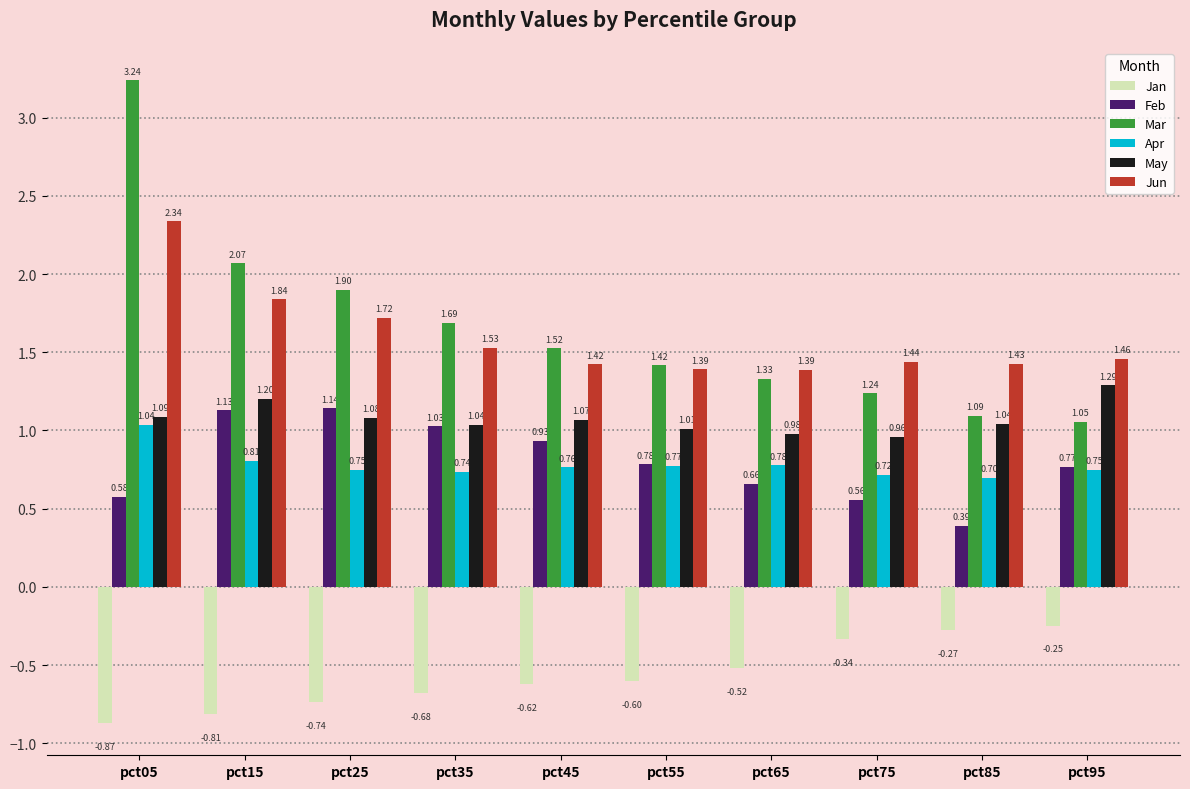

Between pct55 and pct65, which series saw the biggest shift?

Feb